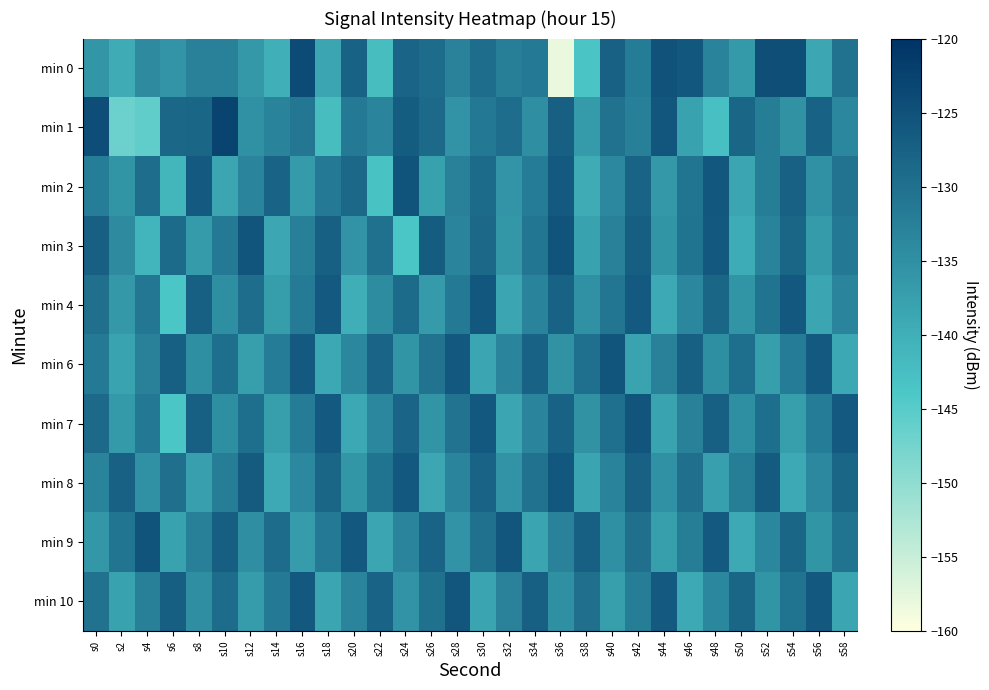

What is the spread (max minus min) of values at s6?

16.6